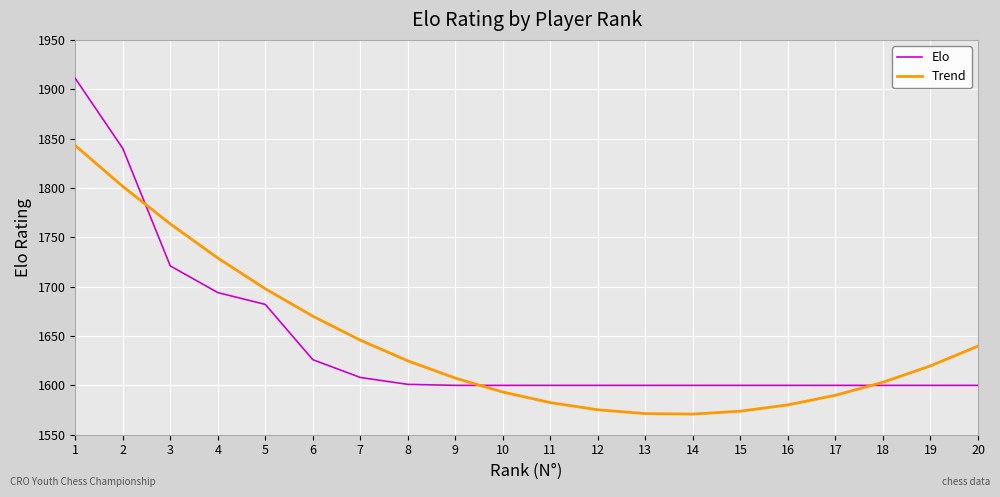

True or false: Trend has a value of 1570.9 at 14.

True